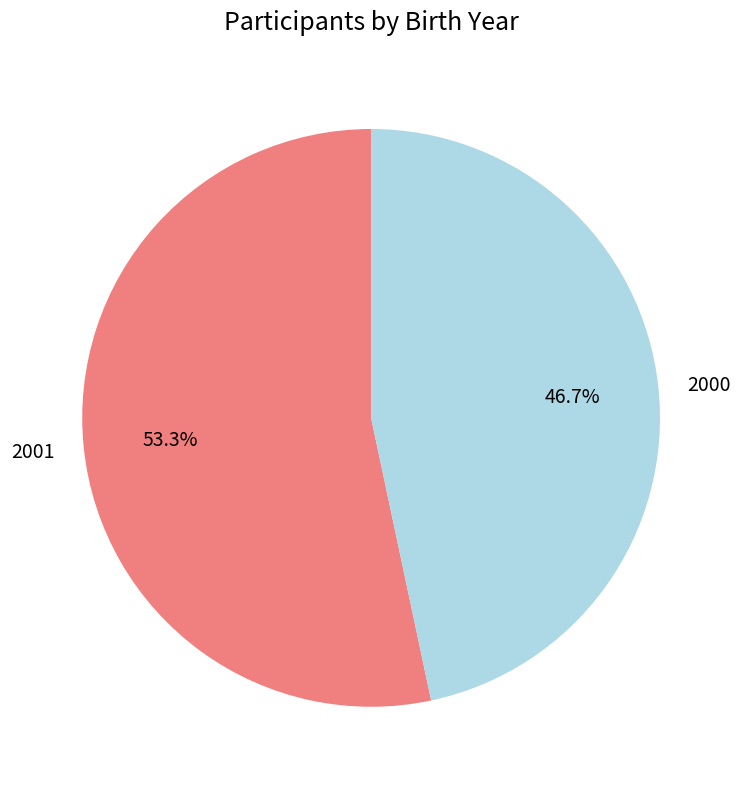

What percentage is NOT represented by 2001?

46.7%